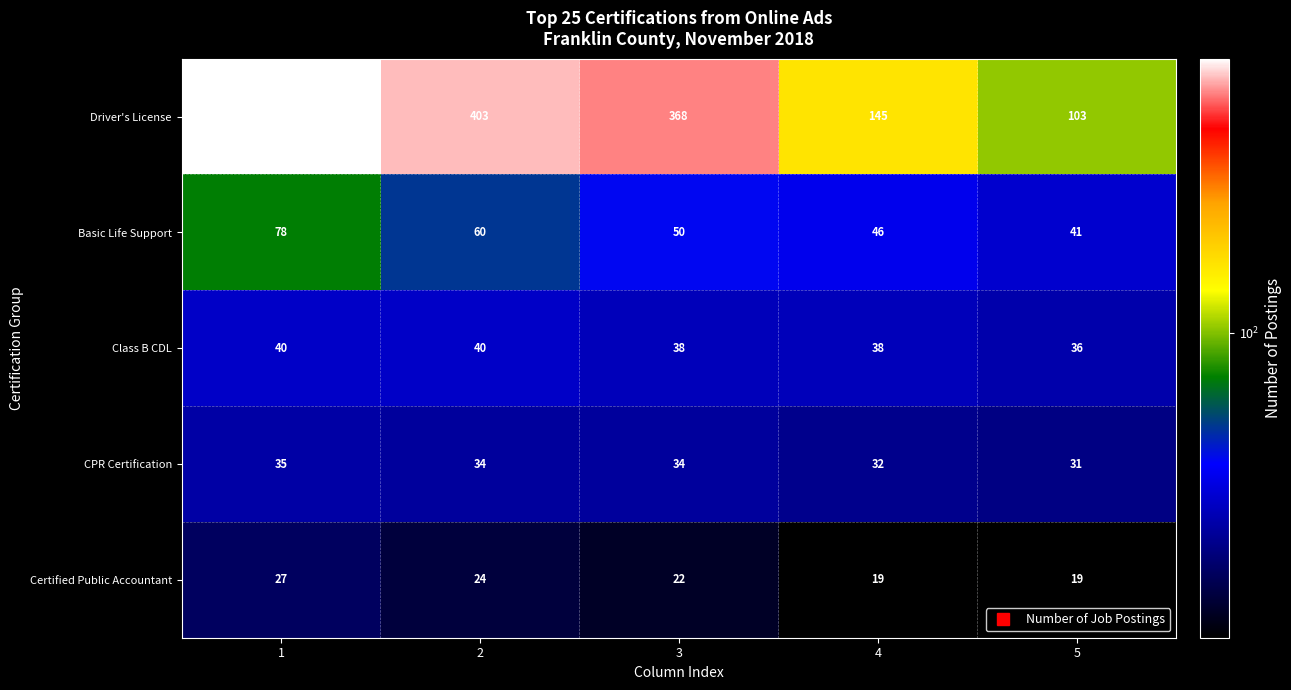

Reading right to left, transcribe all the data shown in this chart.

Driver's License: 5=103	4=145	3=368	2=403	1=445
Basic Life Support: 5=41	4=46	3=50	2=60	1=78
Class B CDL: 5=36	4=38	3=38	2=40	1=40
CPR Certification: 5=31	4=32	3=34	2=34	1=35
Certified Public Accountant: 5=19	4=19	3=22	2=24	1=27